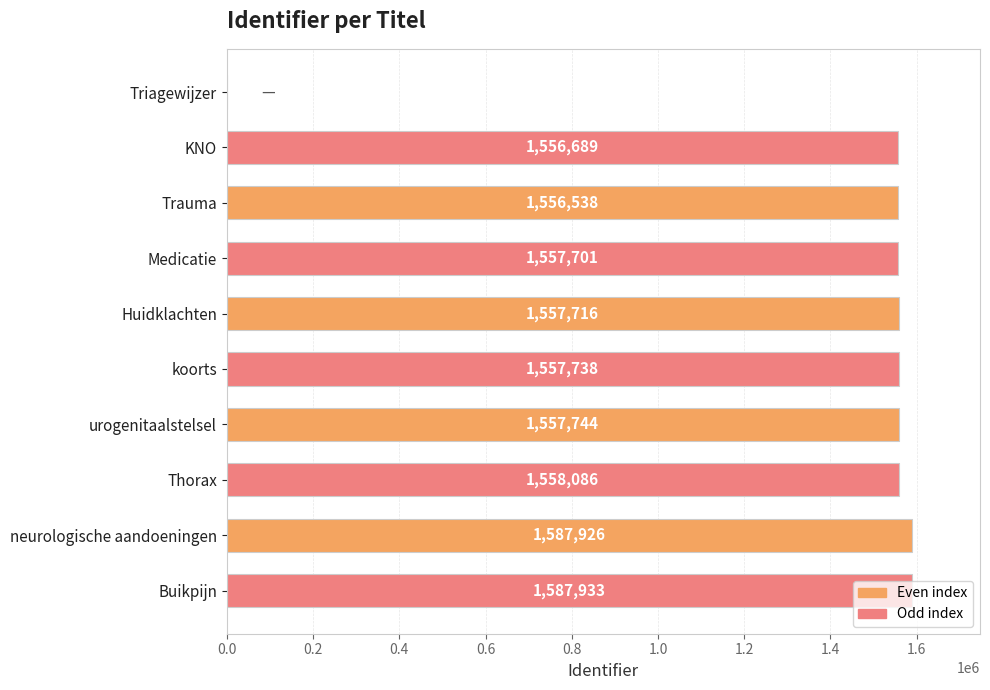

What is the sum of the values at Triagewijzer and KNO?

1556689